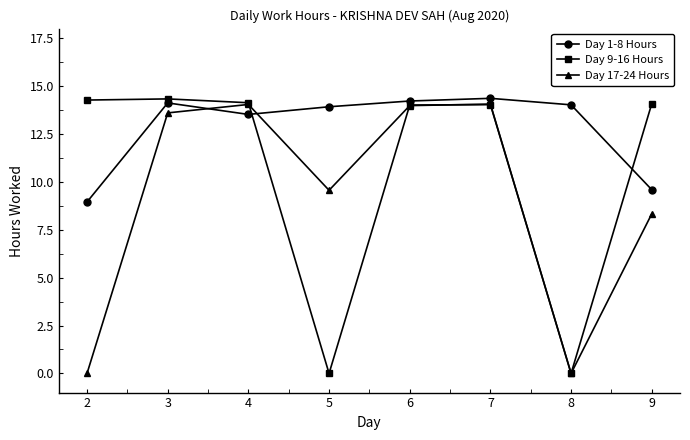

What is the highest value of the Day 1-8 Hours series?

14.4